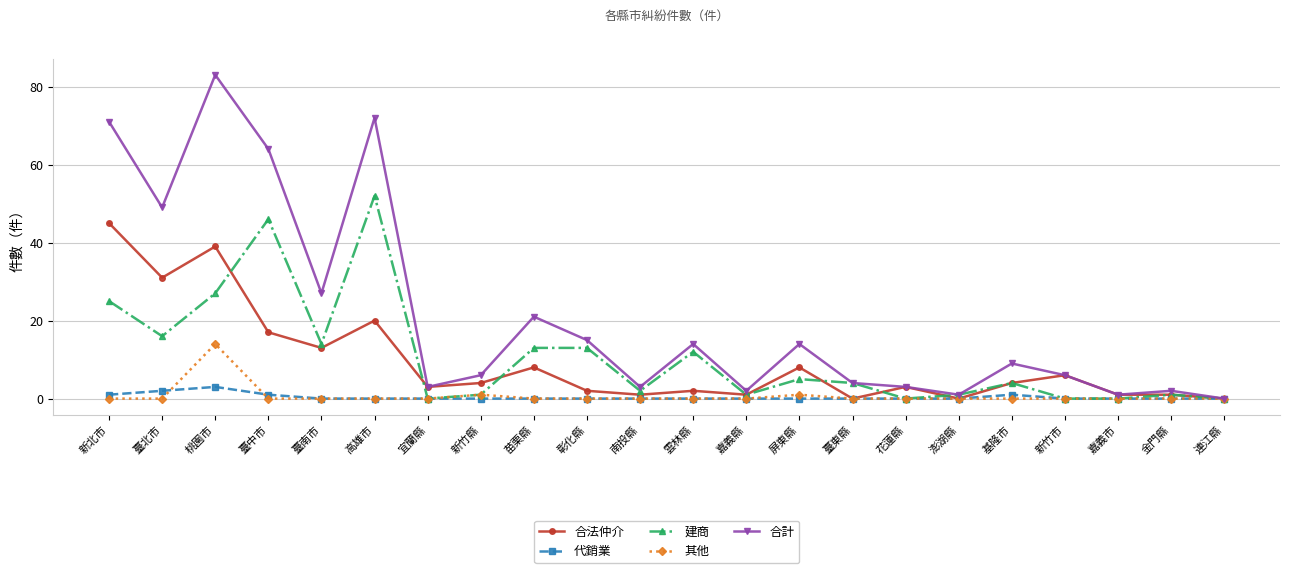

The 建商 series shows 24 at 臺南市. True or false?

False